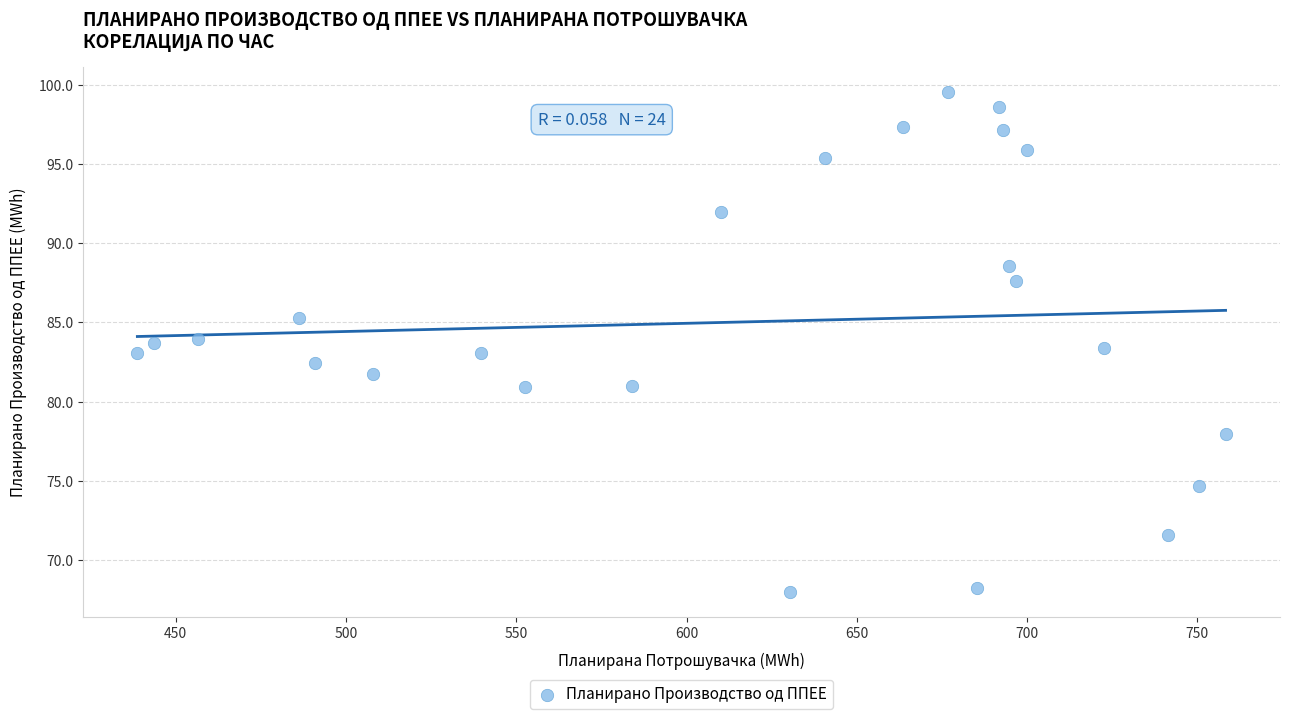

What is the range of X values (max minus min)?

319.5